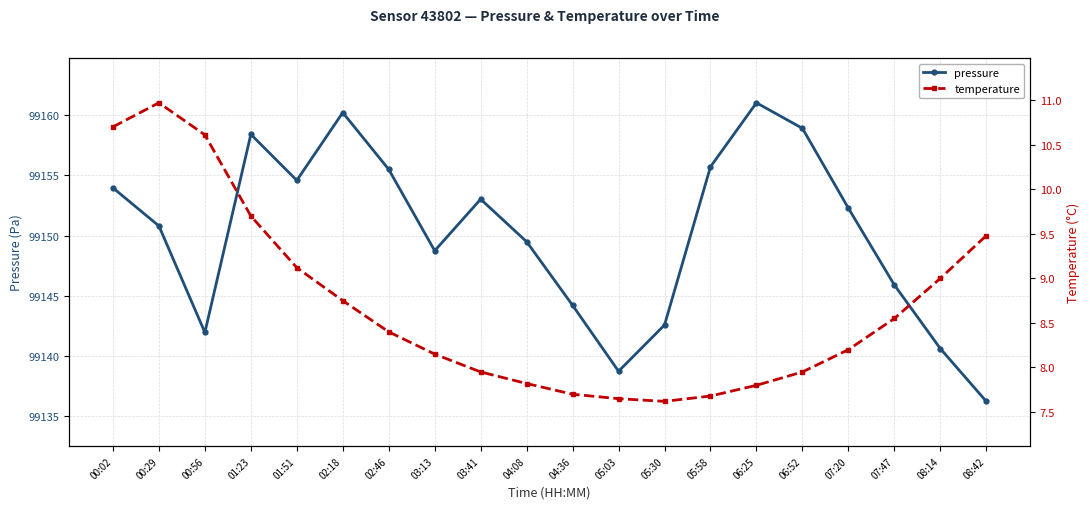

Is it true that temperature equals 1.9 at 08:42?

False